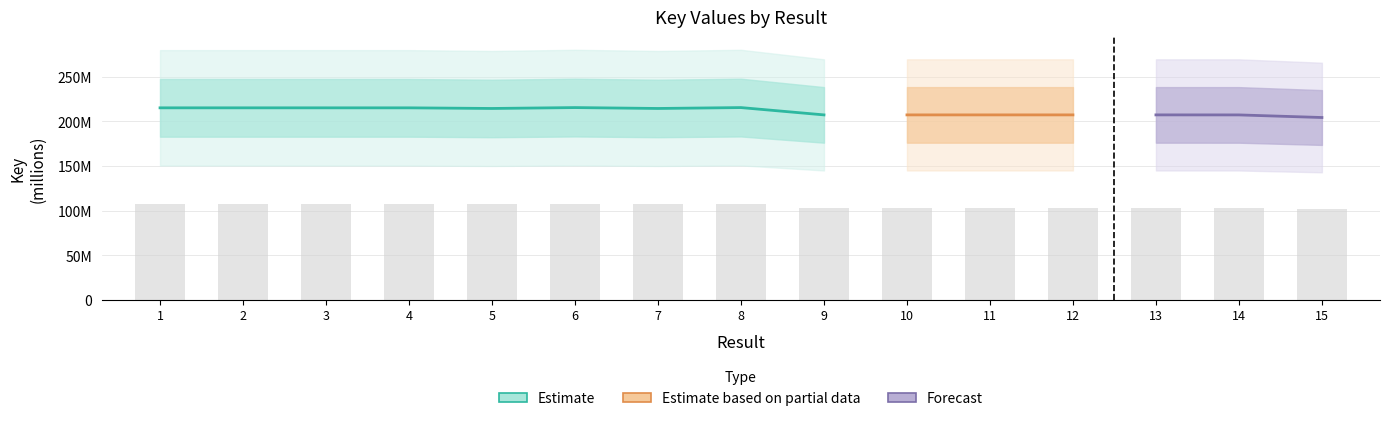

Which has a higher value, 12 or 3?

3